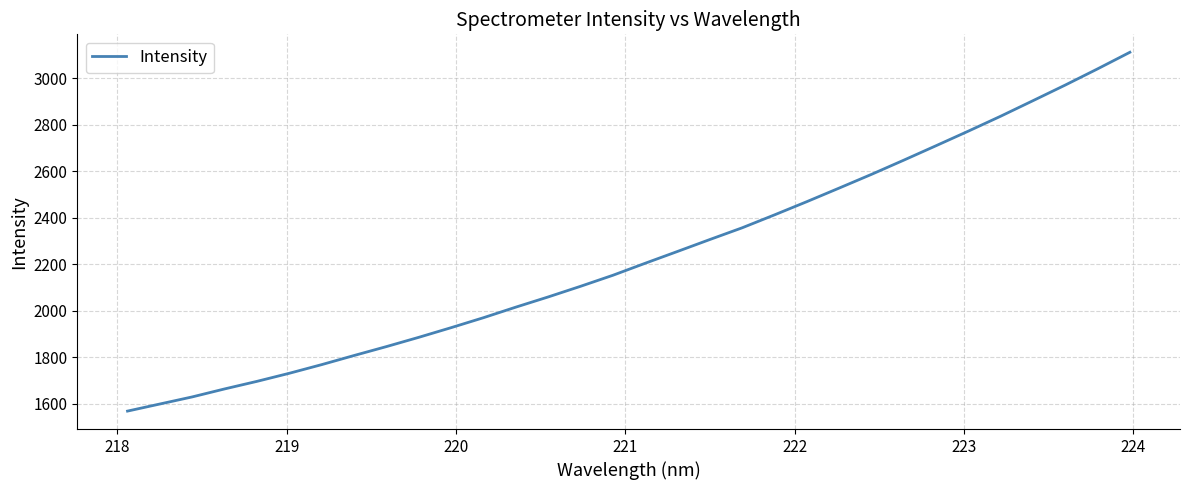

True or false: there are more than 0 points higher than both neighbors.

False